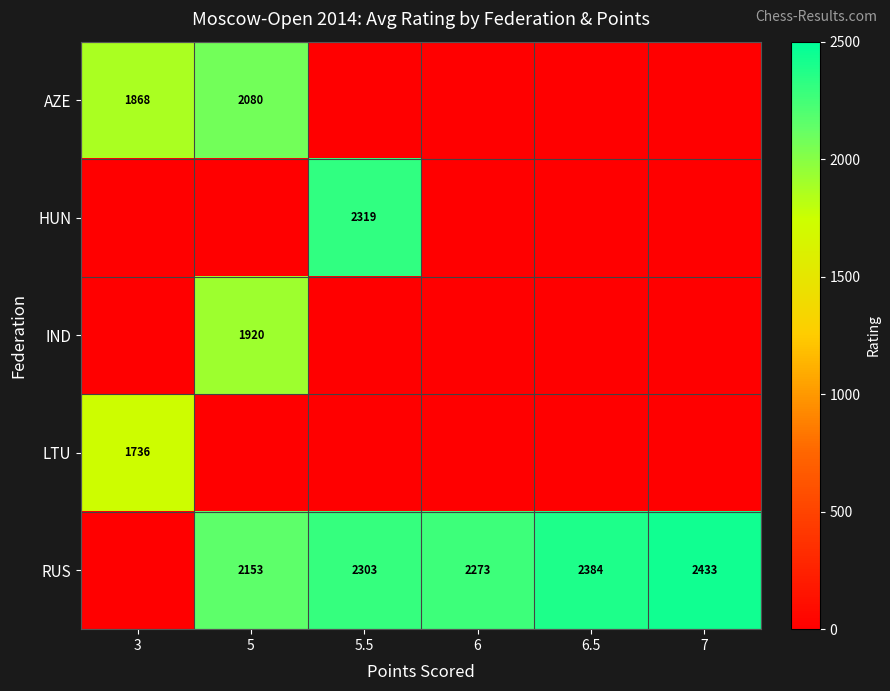

The row_0 series shows 1868.0 at 3. True or false?

True